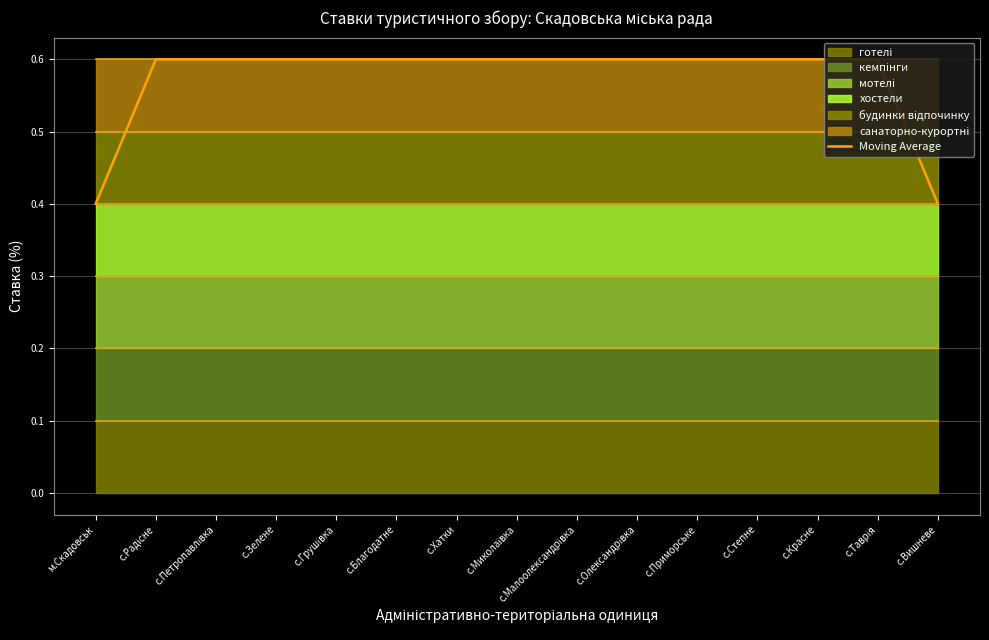

Which has a higher value, с.Вишневе or с.Малоолександрівка?

с.Малоолександрівка